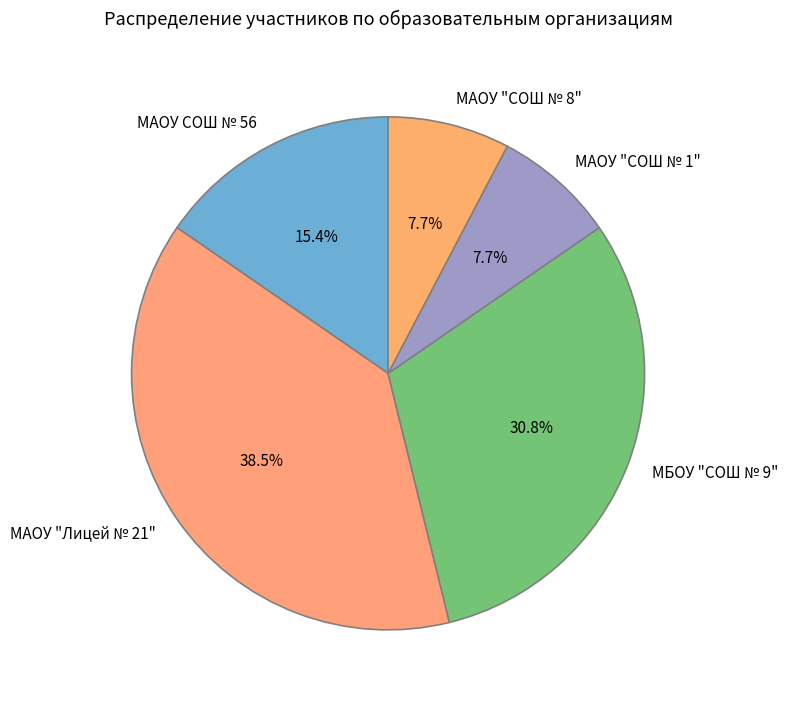

What is the largest slice in the pie chart?

МАОУ "Лицей № 21"